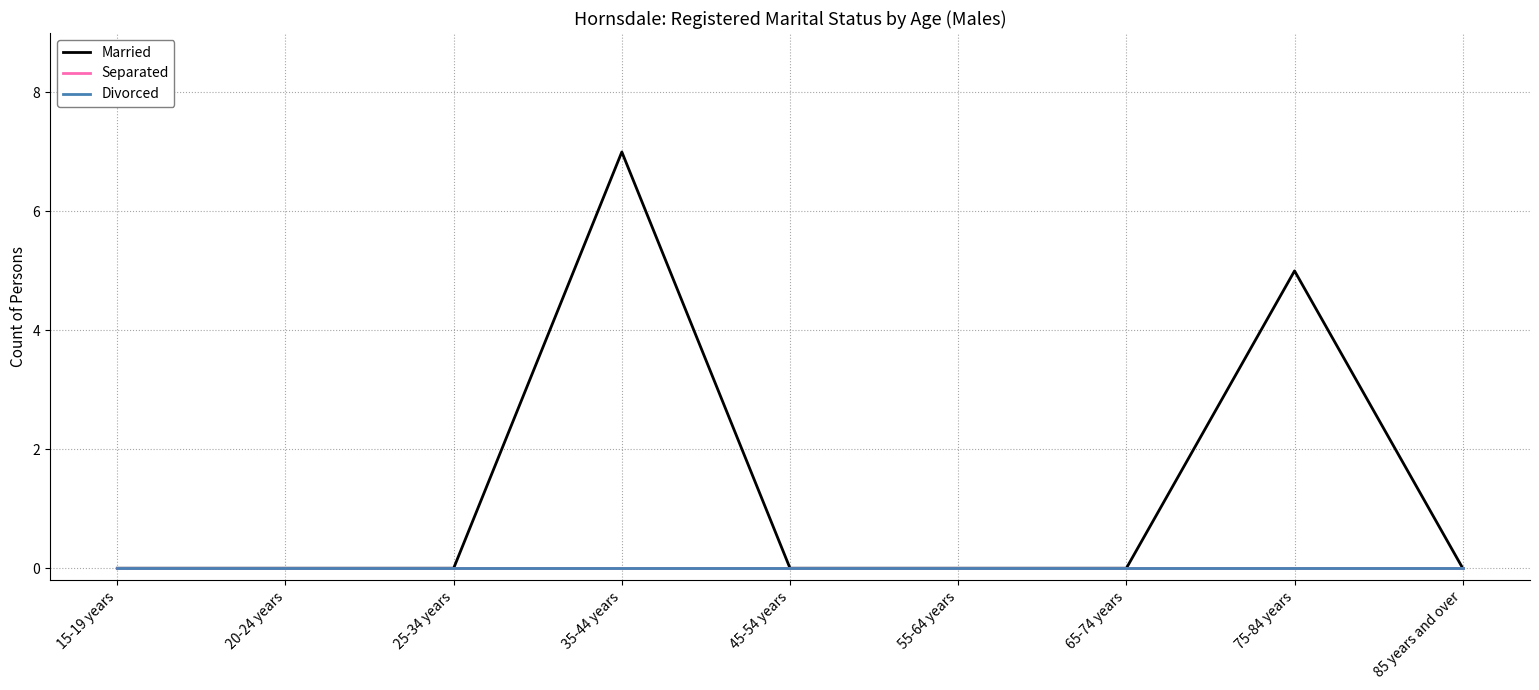

True or false: Separated and Married cross at least once.

False